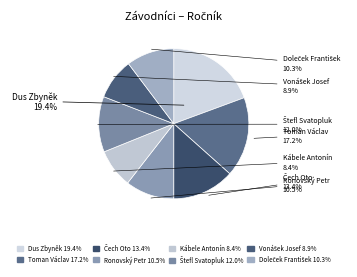

What percentage is NOT represented by Ronovský Petr?

89.5%